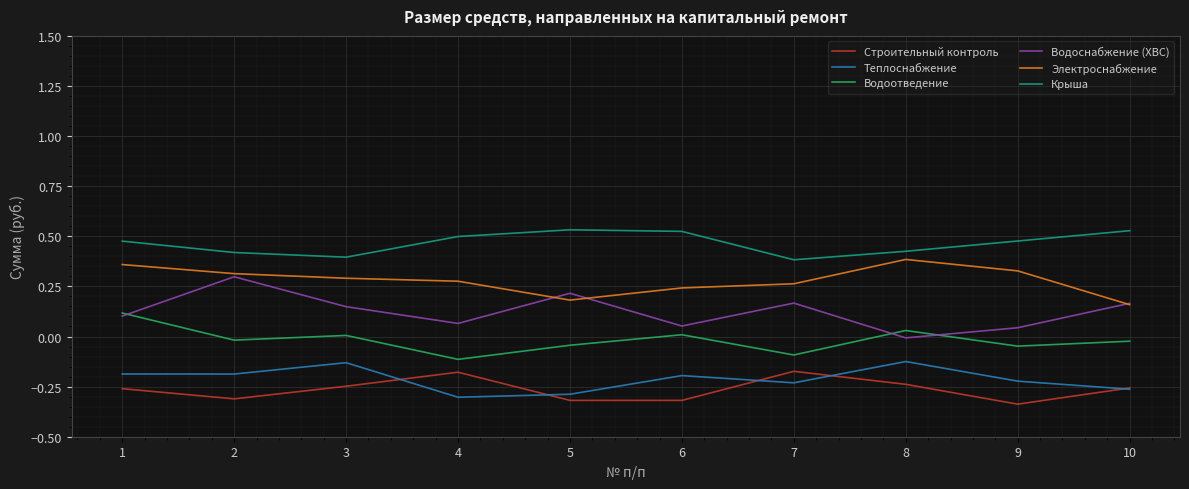

Which series has the largest total across all categories?

Крыша